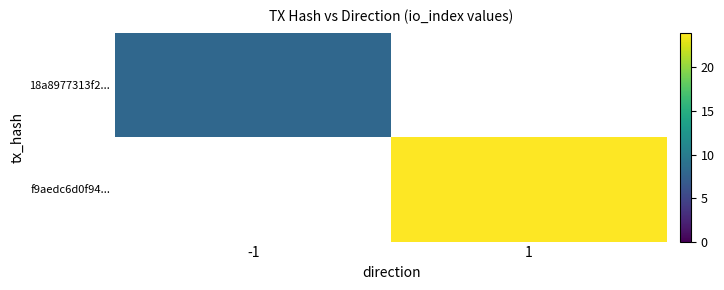

Rank the categories by f9aedc6d0f94... value from lowest to highest.

-1, 1